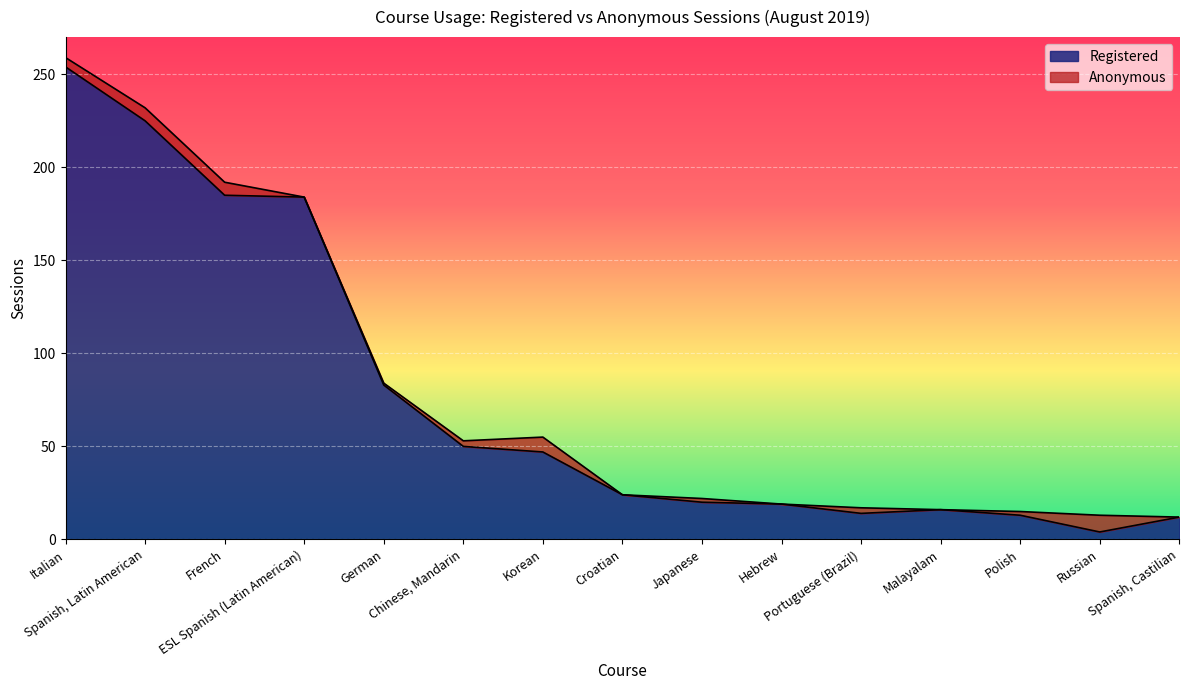

True or false: there are more than 2 points higher than both neighbors.

False